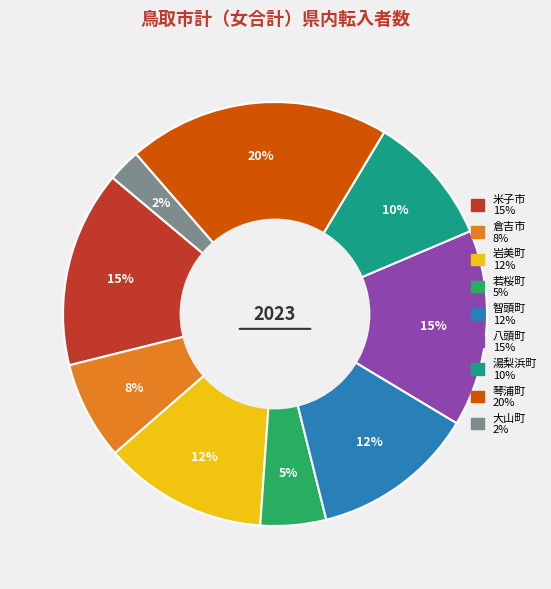

What percentage is the 湯梨浜町 slice, to the nearest percent?

10%